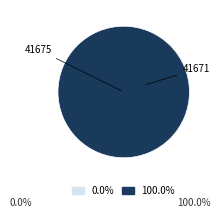

How many slices are in this pie chart?

2